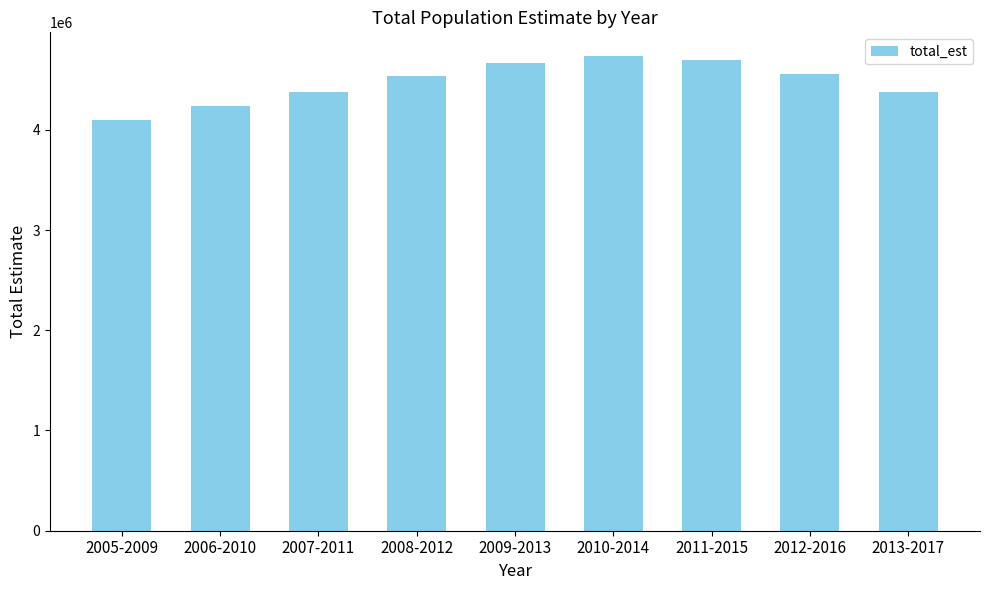

What is the difference between the values at 2012-2016 and 2010-2014?

175302